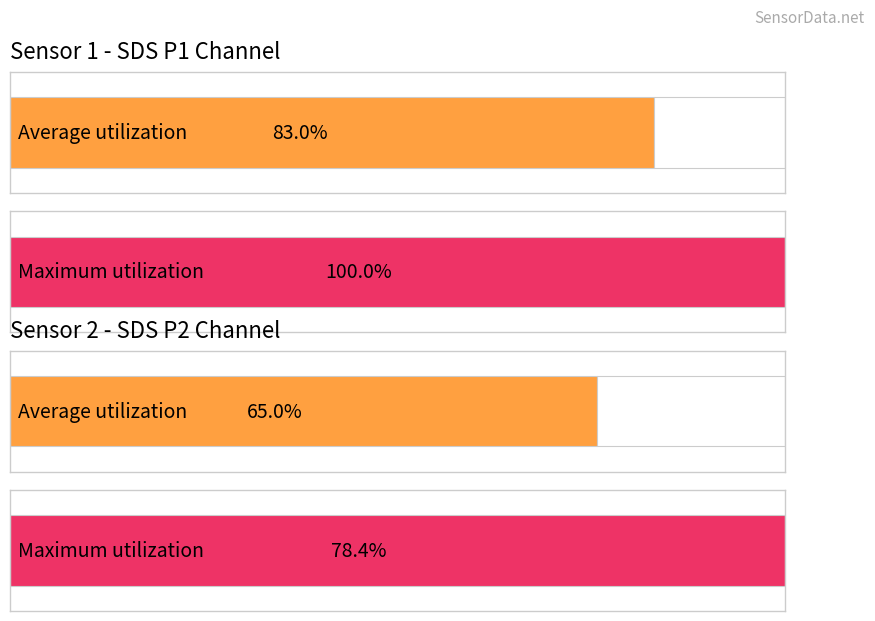

Rank the categories by Average utilization value from lowest to highest.

SDS_P2, SDS_P1